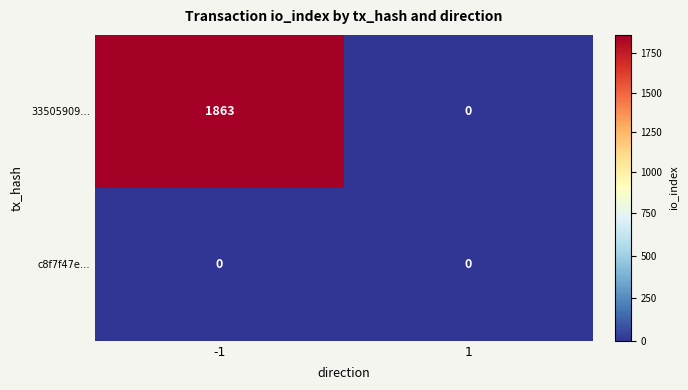

What is the spread (max minus min) of values at -1?

1863